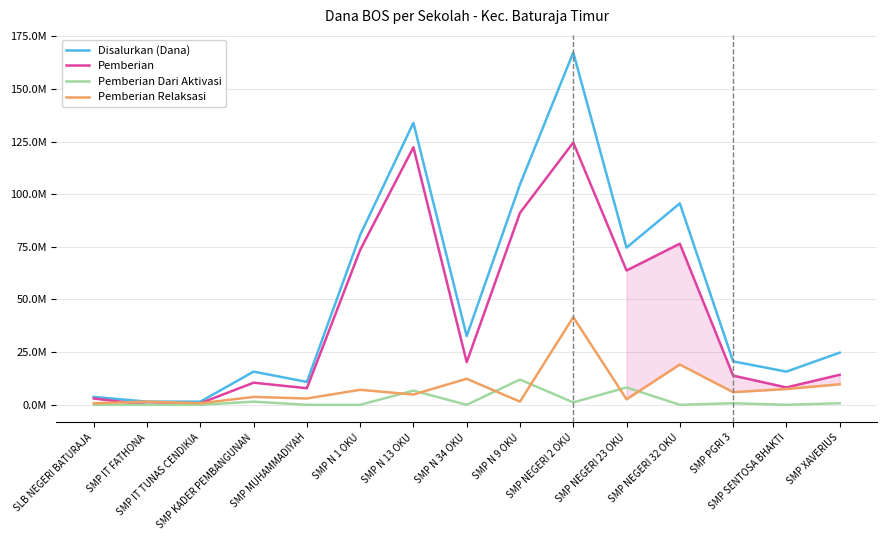

Which series has the largest range (max minus min)?

Disalurkan (Dana)